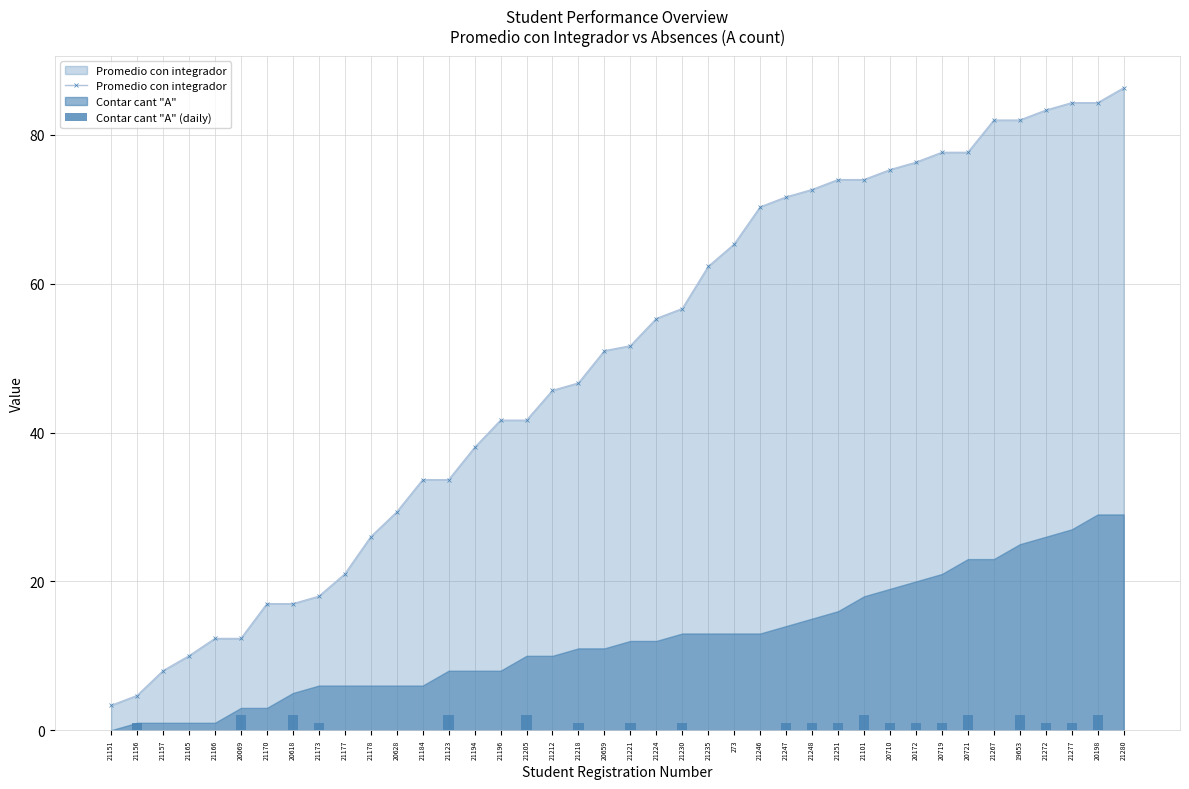

The value of Contar cant "A" (daily) at 21251 is 1.4. True or false?

False